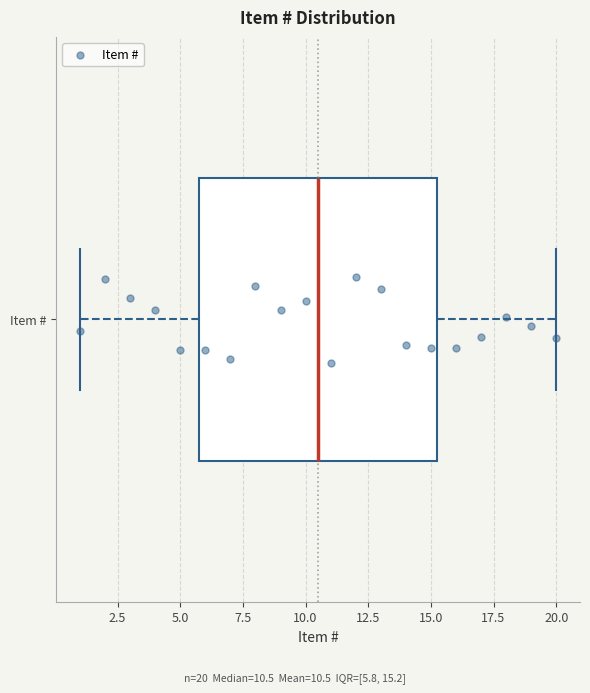

Read this box plot against the x-axis: the position of the median line, the range covered by the box, and the ends of both whiskers. The values are not printed on the chart, so give them approximately, as read against the axis.

median 10.5, box 6.0 to 15.5, whiskers 1.0 to 20.0